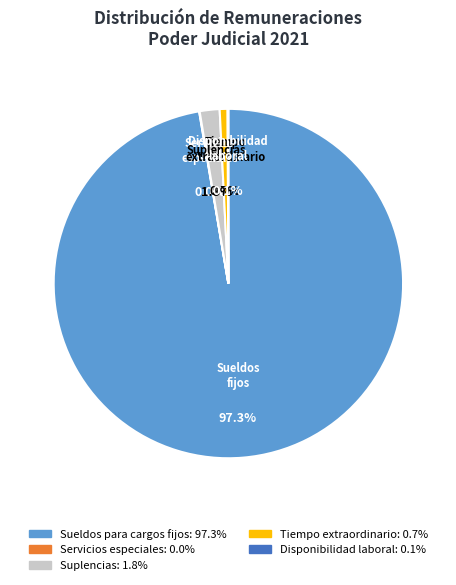

To the nearest percent, what is the difference between the Servicios especiales and Sueldos para cargos fijos slice percentages?

97%